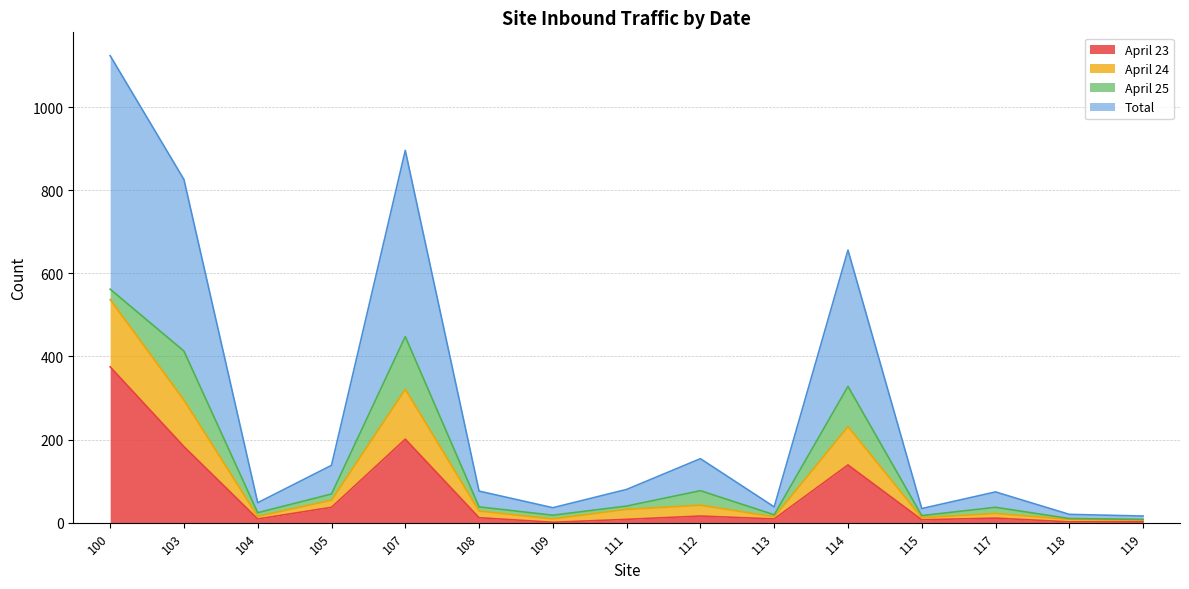

The April 23 series shows 2 at 118. True or false?

True